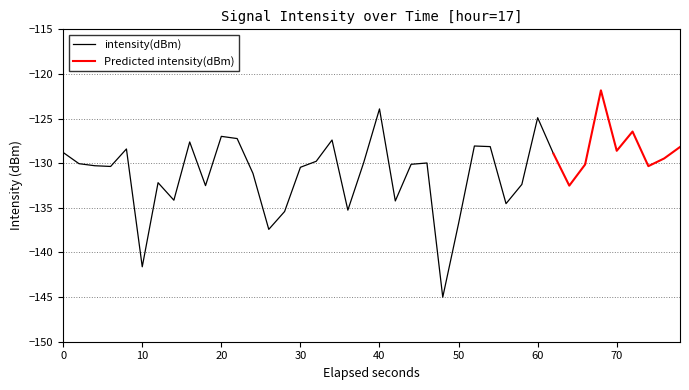

True or false: intensity(dBm) has a value of -182.2 at 20.

False